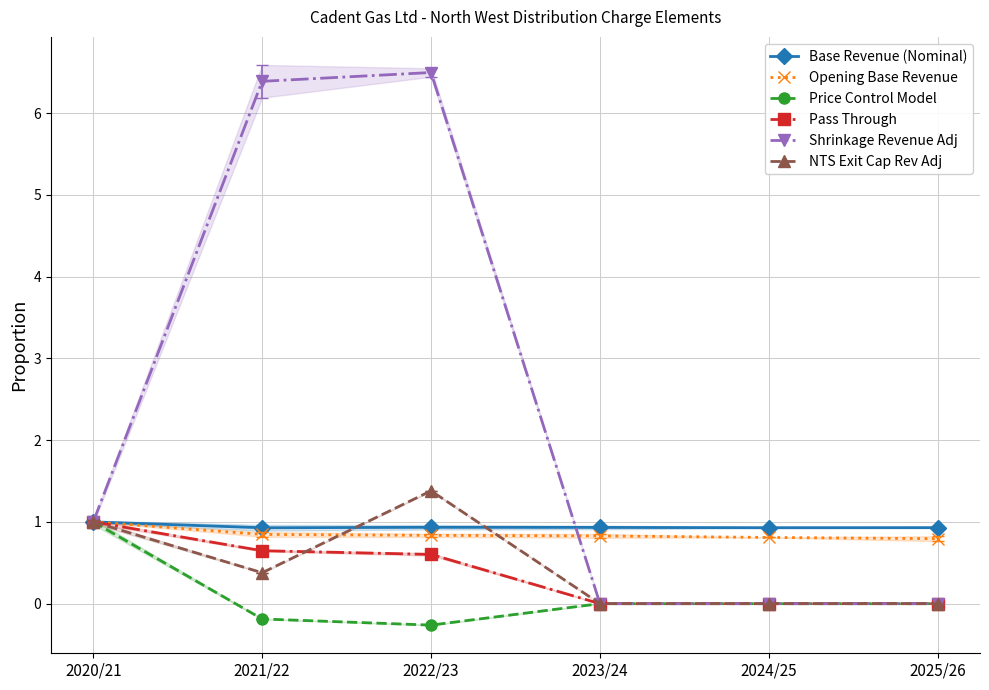

Which series has the largest total across all categories?

Shrinkage Revenue Adj